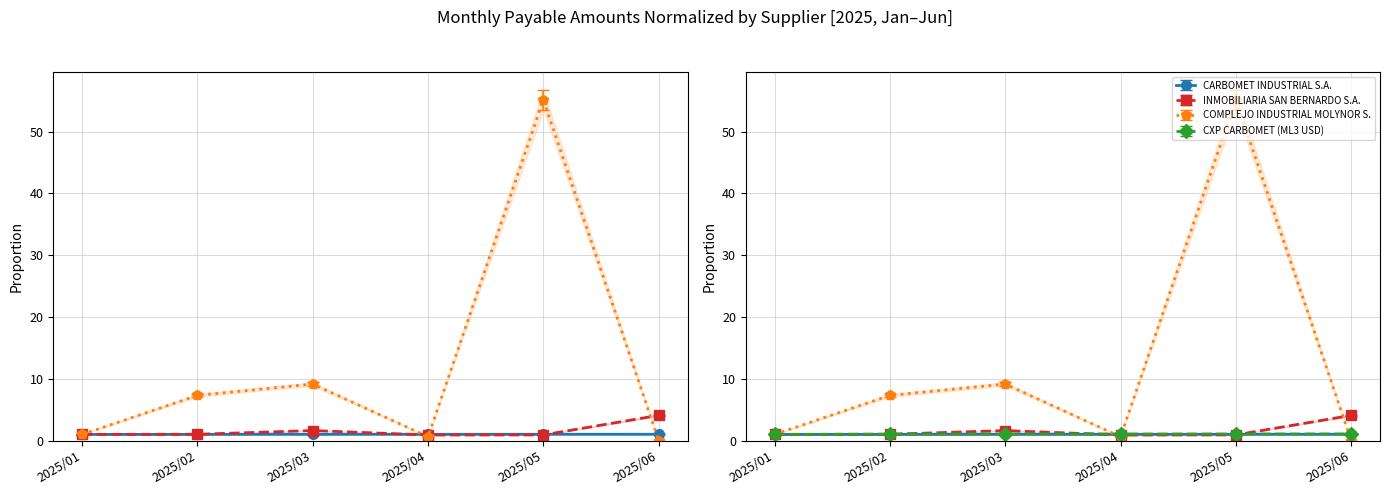

True or false: CXP CARBOMET (ML3 USD) has a value of 1.0 at 2025/06.

True